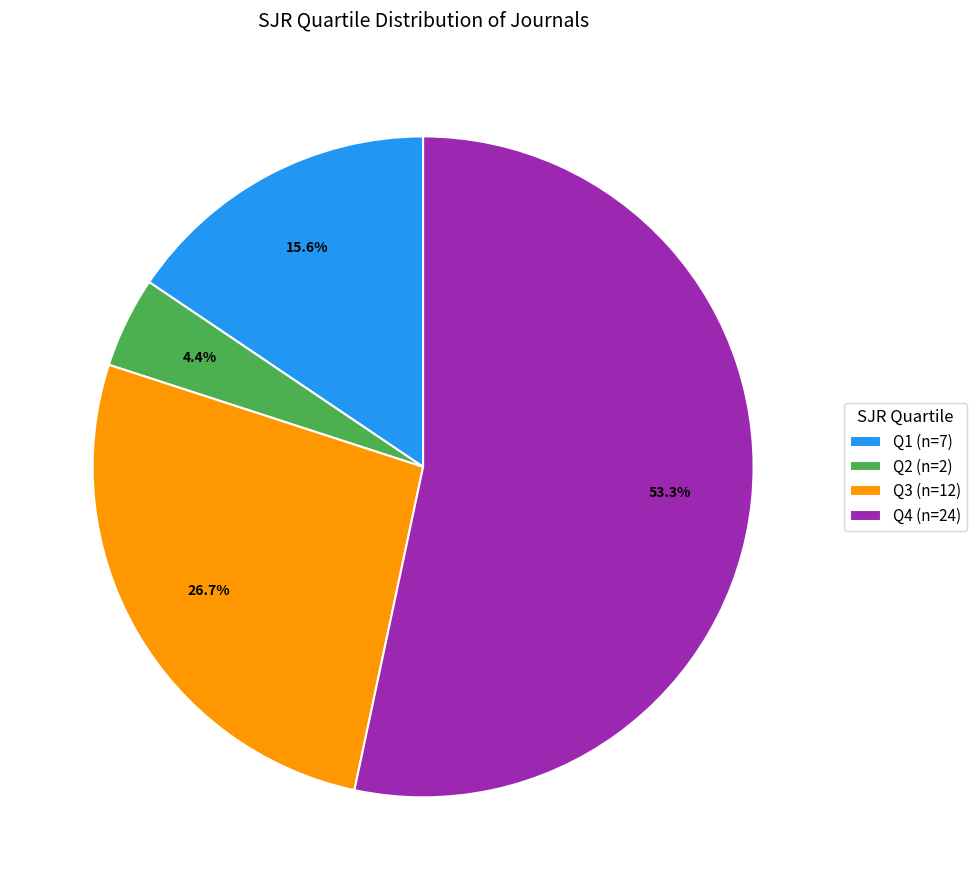

Is the sum of Q4 and Q2 greater than half?

Yes